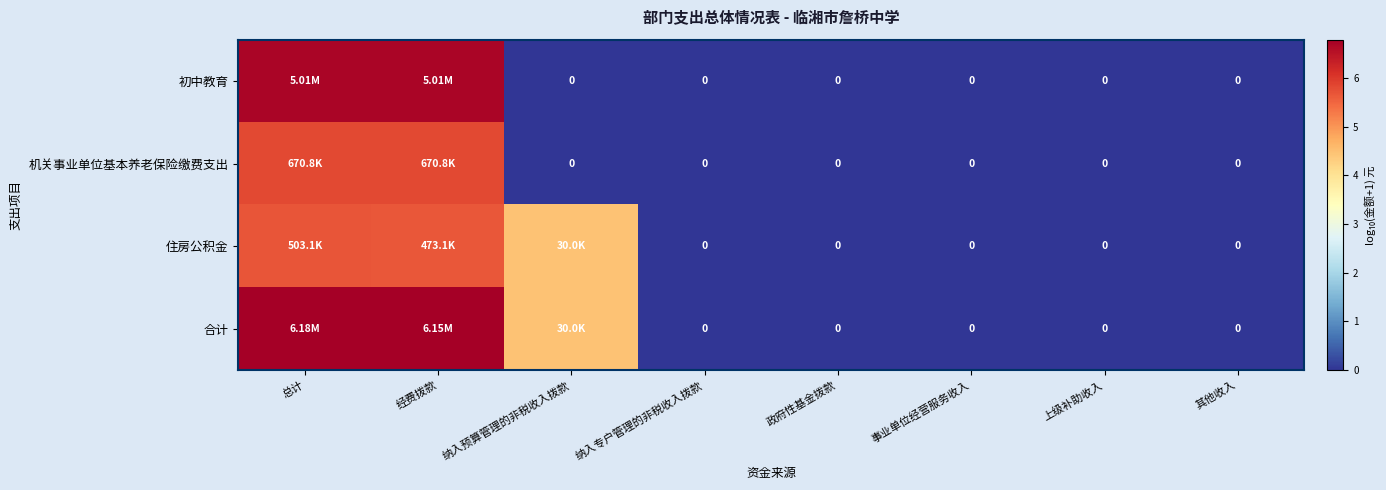

At which label does 初中教育 reach its peak?

总计